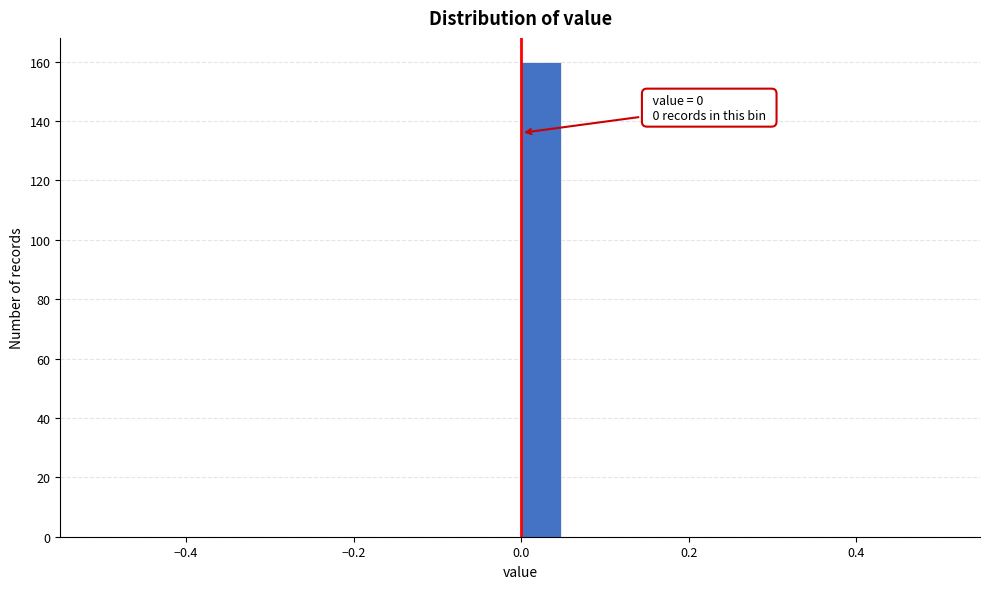

Around what value on the x-axis is the tallest bar? Give the approximate position of its centre, as read against the axis.

0.02